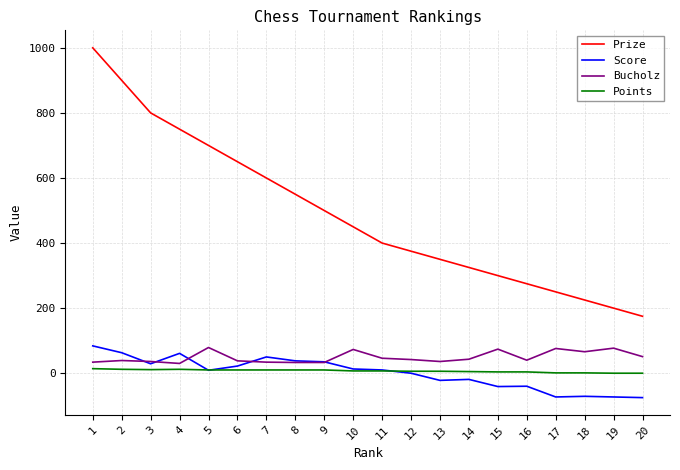

Which series has the largest total across all categories?

Prize